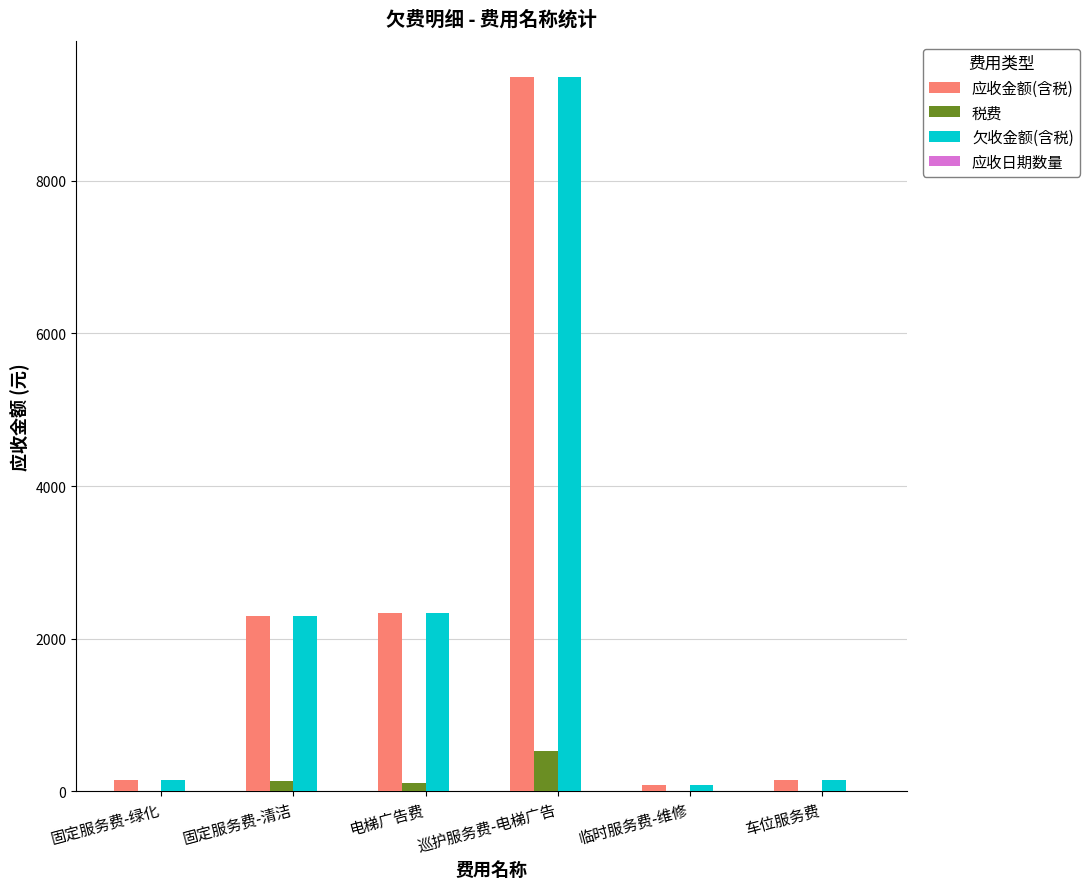

Which category has the highest value in the 应收金额(含税) series?

巡护服务费-电梯广告